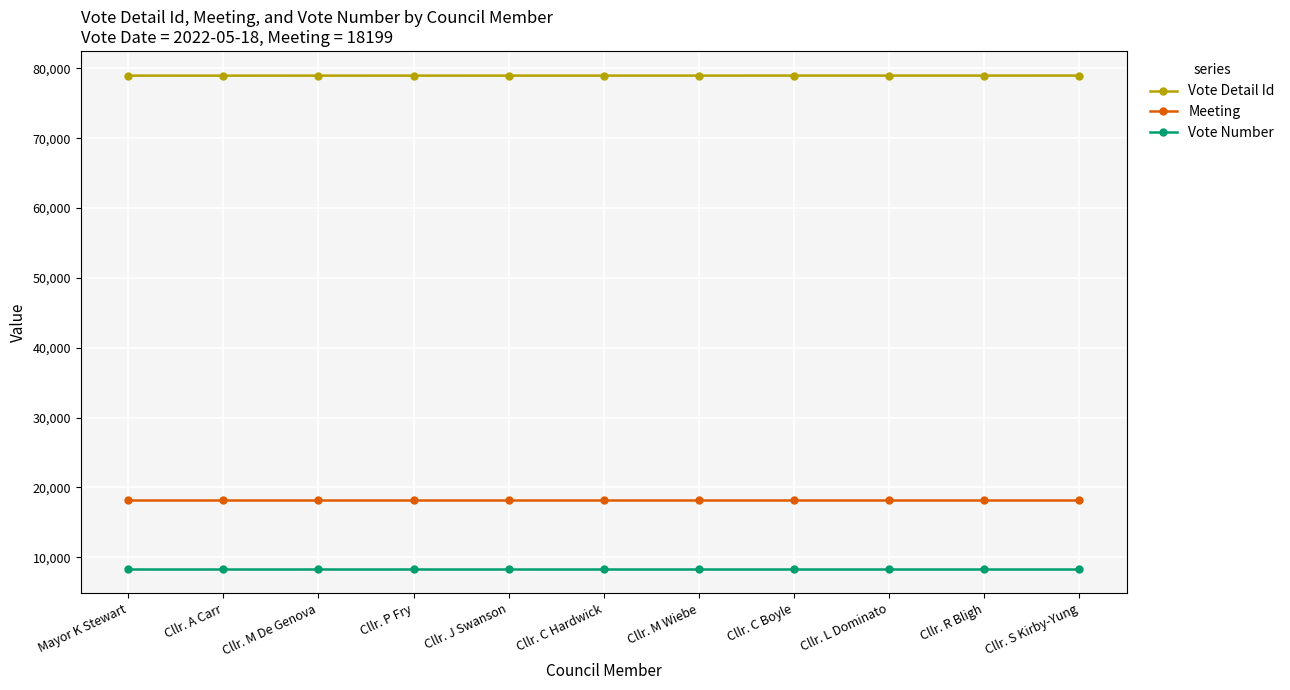

Rank the series at Cllr. M Wiebe from highest to lowest value.

Vote Detail Id, Meeting, Vote Number